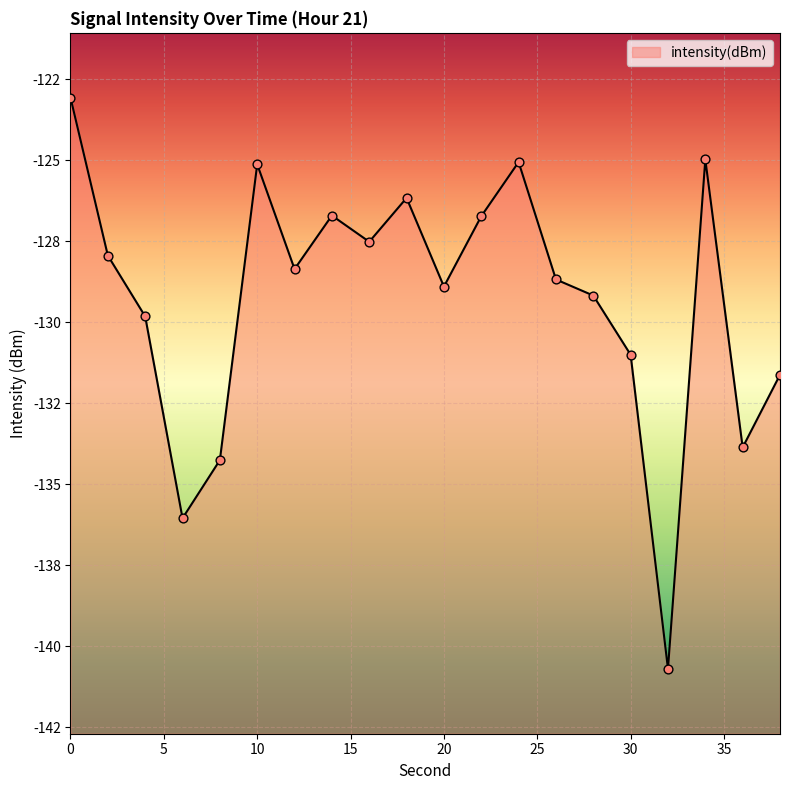

What is the change in value from 6 to 8?

+1.8